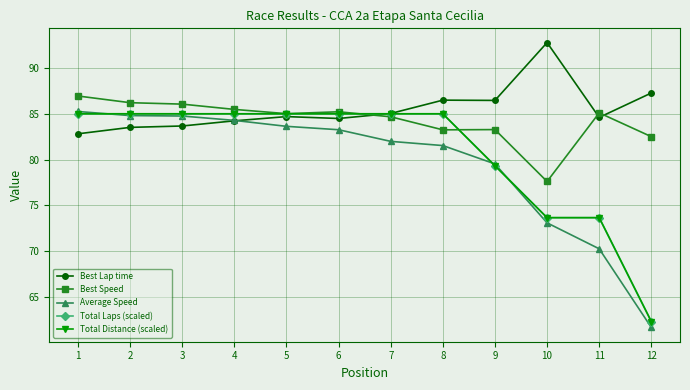

Does the chart have visible grid lines?

Yes